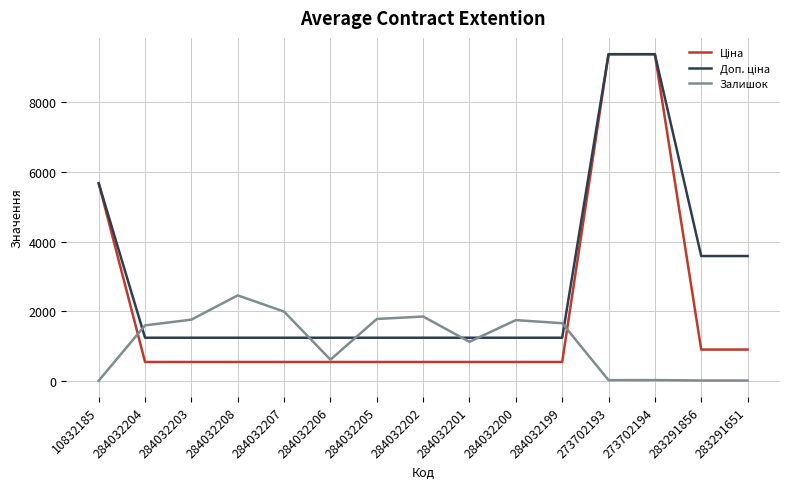

True or false: Залишок has more than 1 points higher than both neighbors.

True